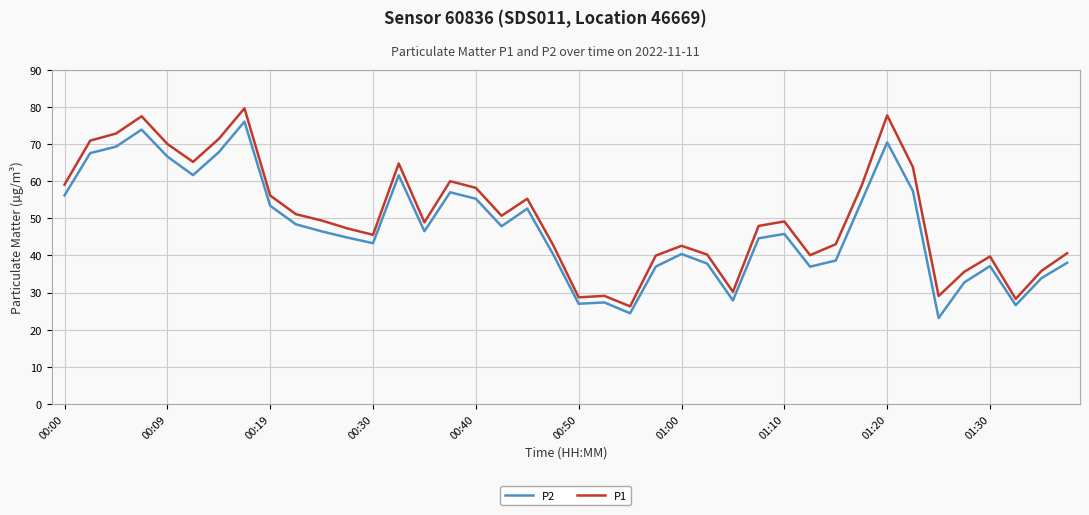

True or false: P1 and P2 intersect in this chart.

False